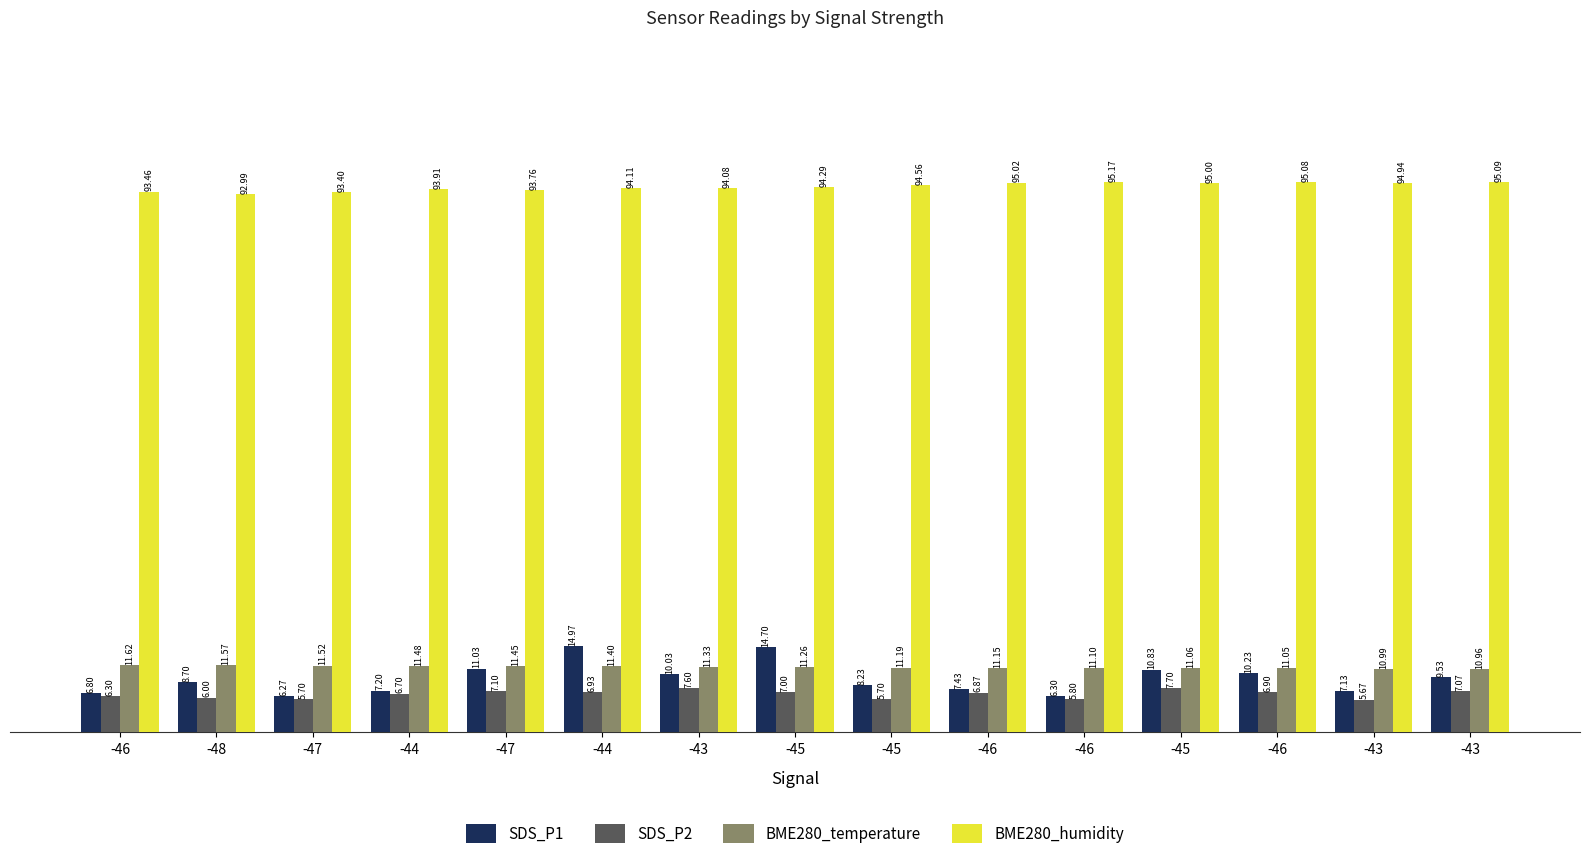

What is the difference between the BME280_humidity values at -47 and -45?

1.2